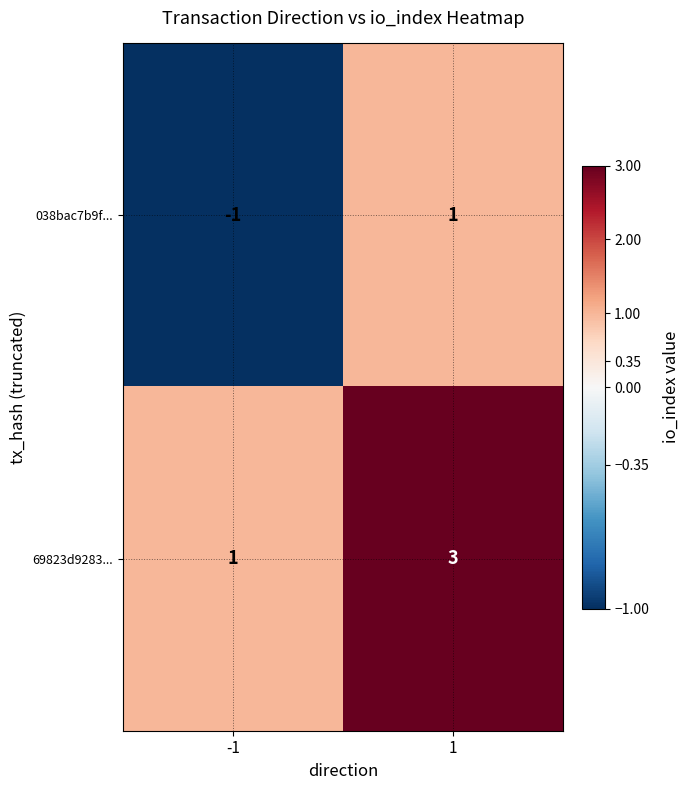

What is the approximate value of 69823d9283... at 1?

3